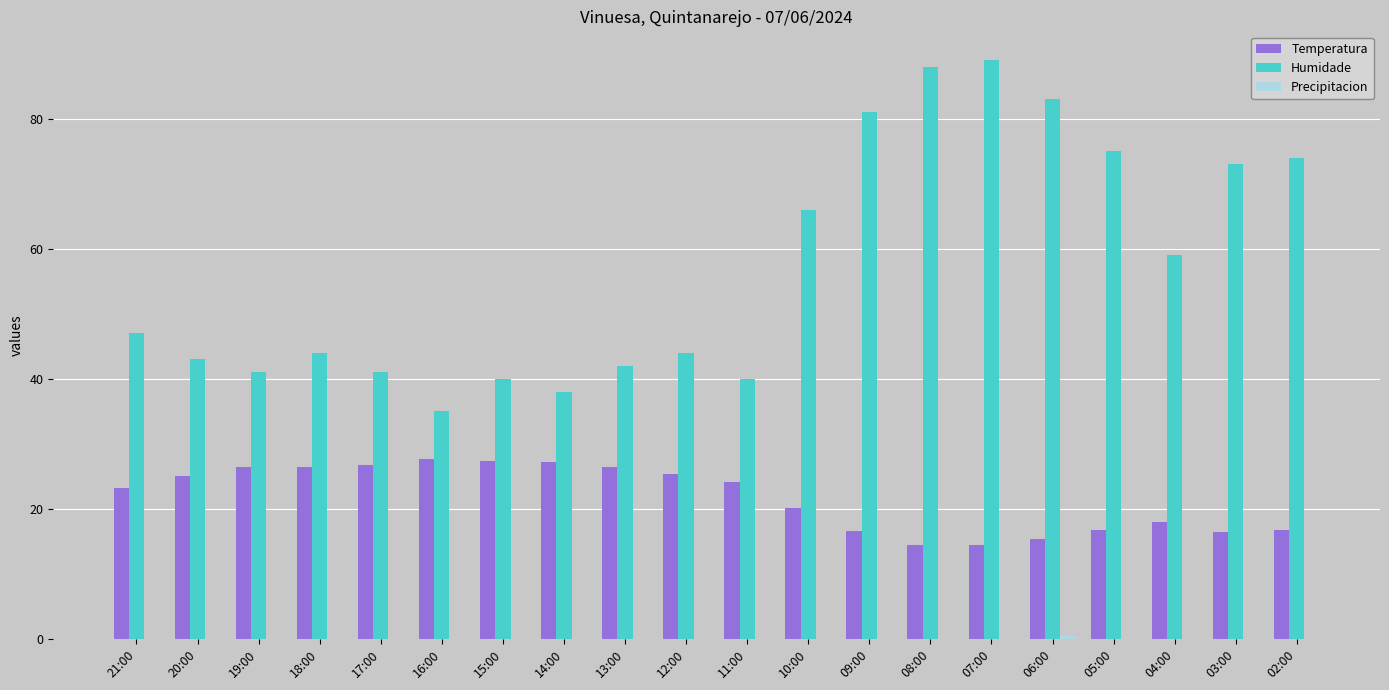

The value of Humidade at 08:00 is 88.0. True or false?

True